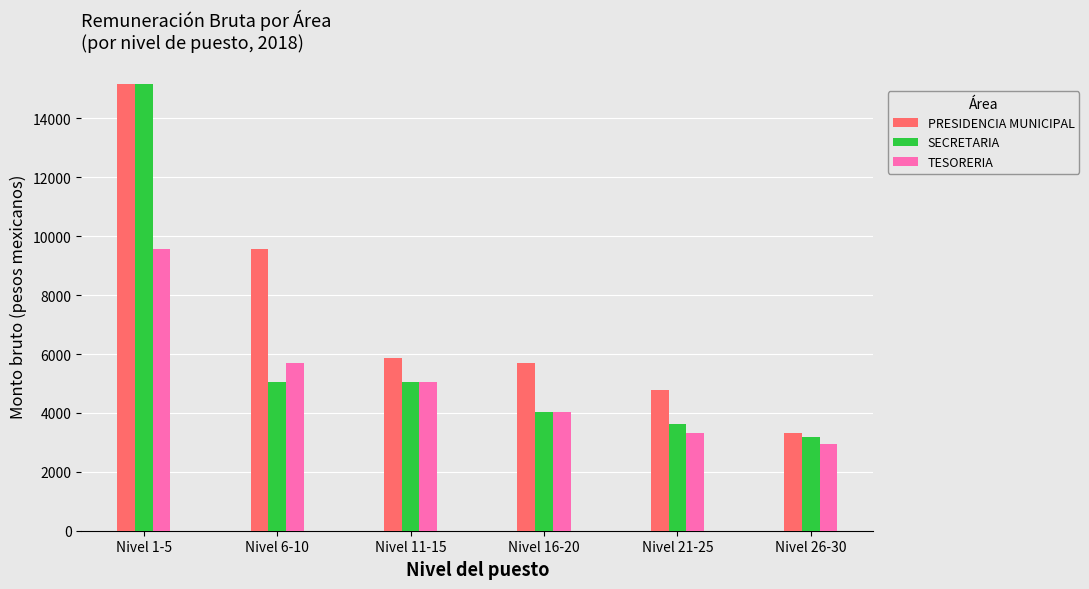

Is it true that TESORERIA equals 5052.5 at Nivel 11-15?

True